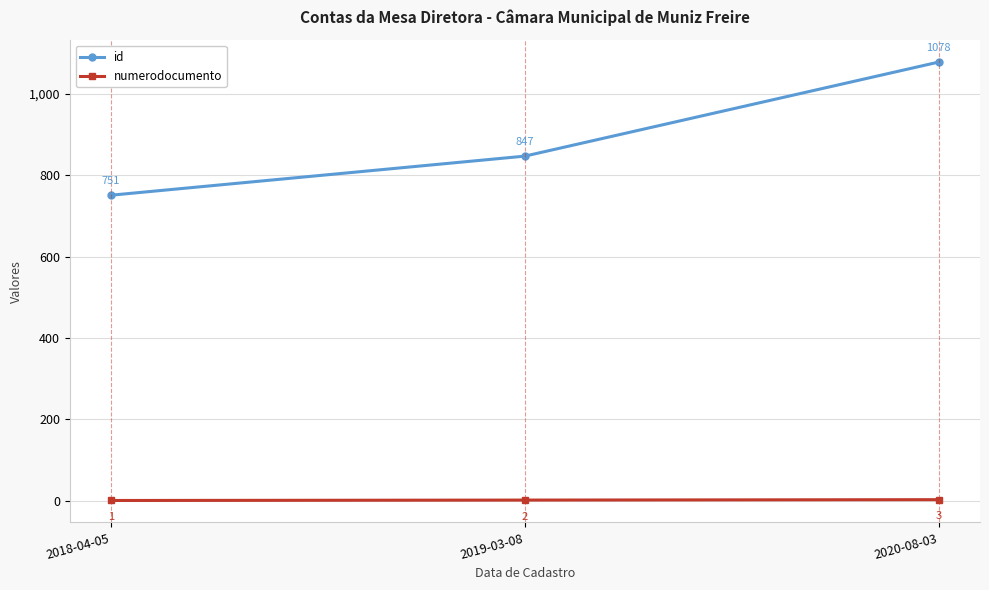

Rank the series at 2019-03-08 from highest to lowest value.

id, numerodocumento